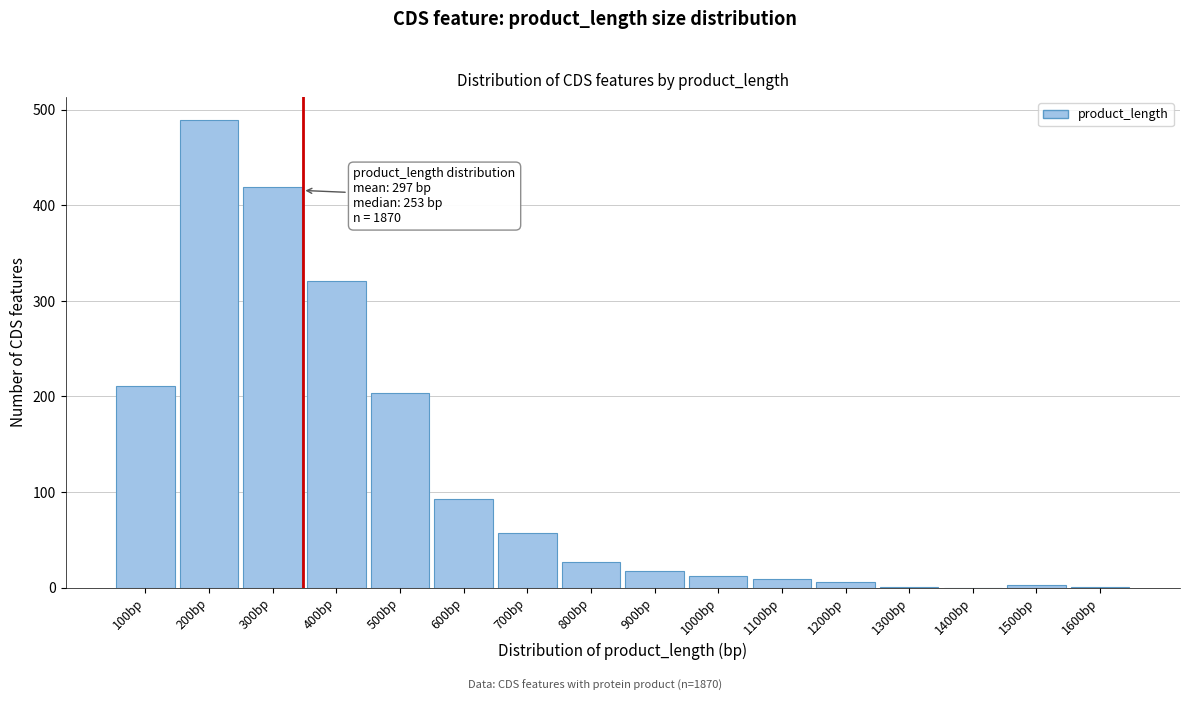

Which has a higher value, 800bp or 1000bp?

800bp